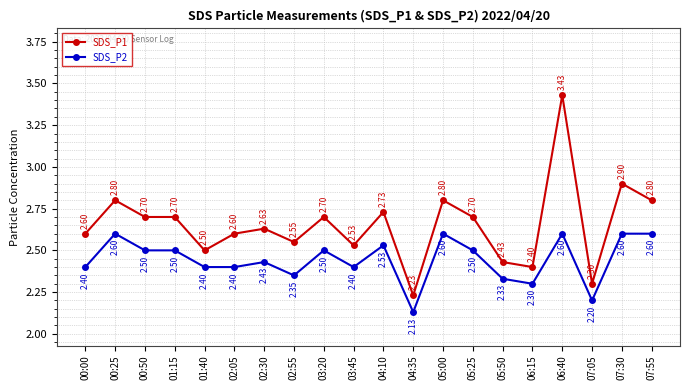

What is the value of the SDS_P1 point at the 14th from the left?

2.7